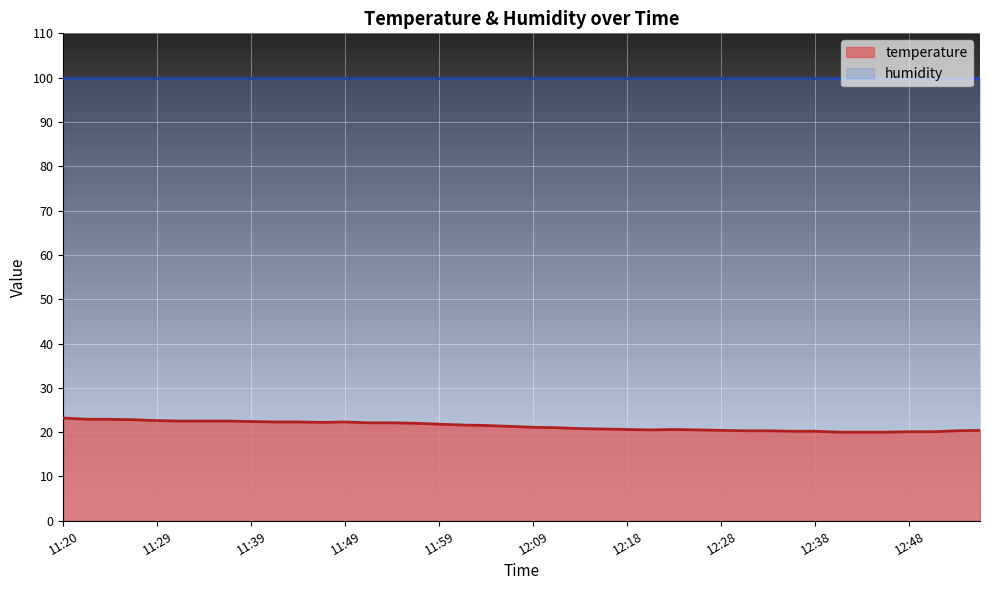

The value at 12:16 is 7.5. True or false?

False